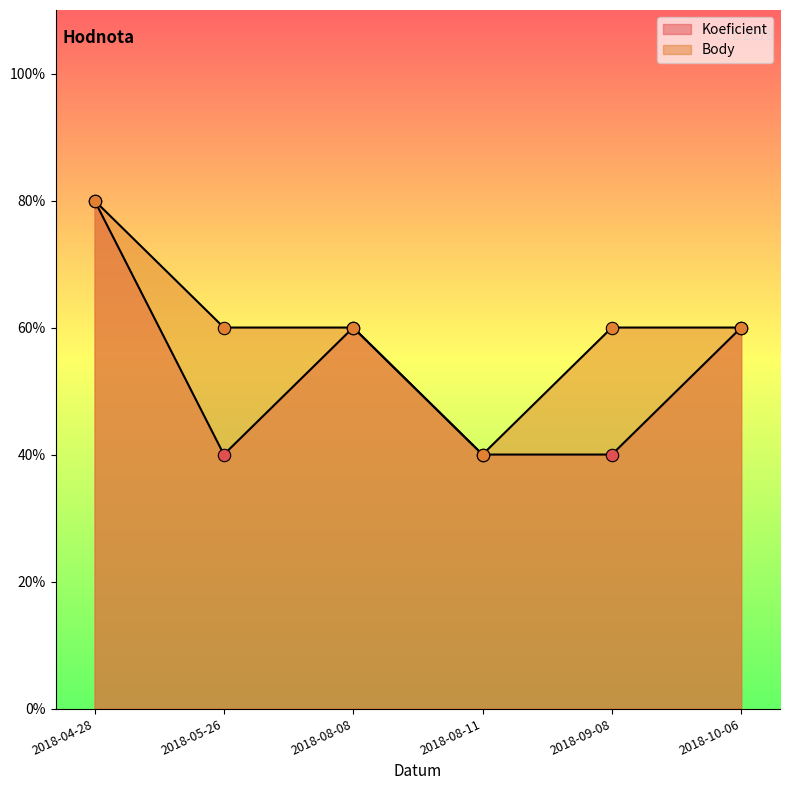

Which series has the largest total across all categories?

Body